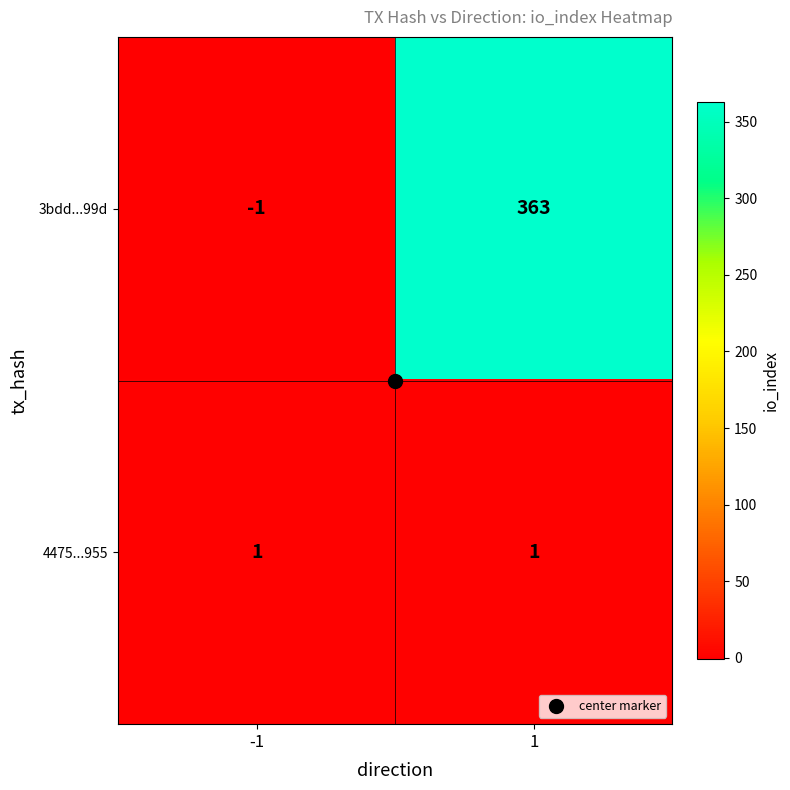

The value of 3bdd...99d at 1 is 363. True or false?

True